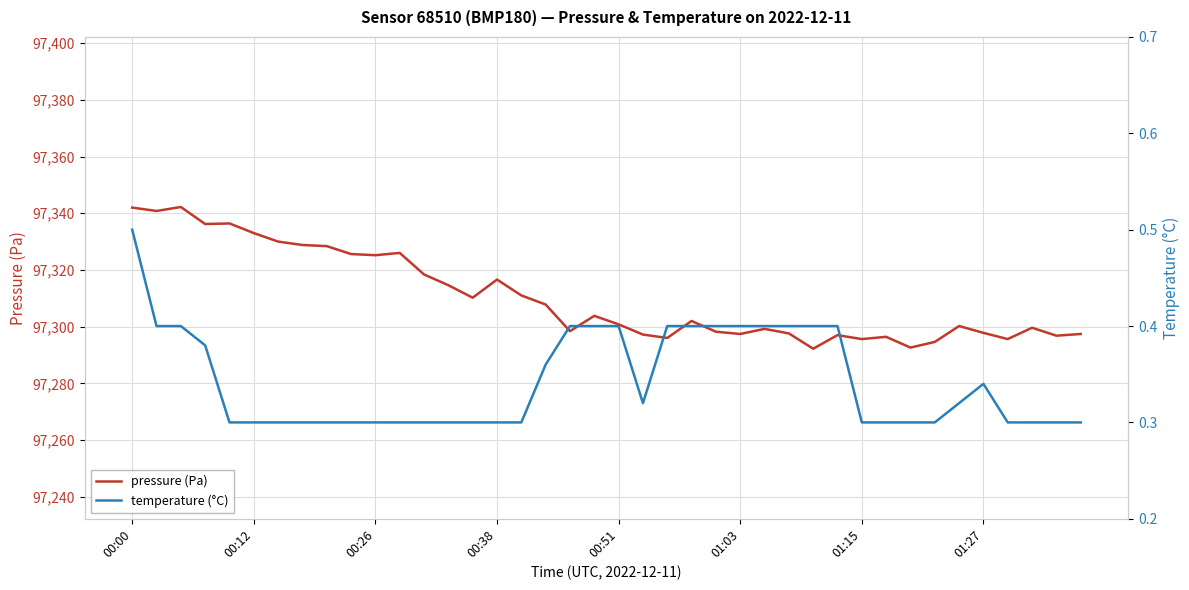

What is the maximum value for pressure (Pa)?

97342.2